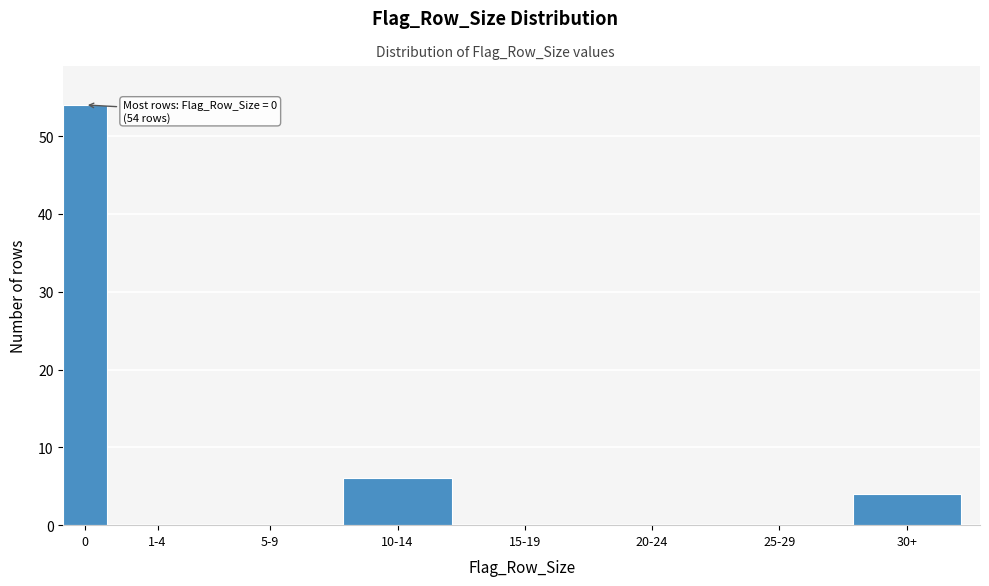

Reading left to right, transcribe all the data shown in this chart.

0=54	1-4=0	5-9=0	10-14=6	15-19=0	20-24=0	25-29=0	30+=4